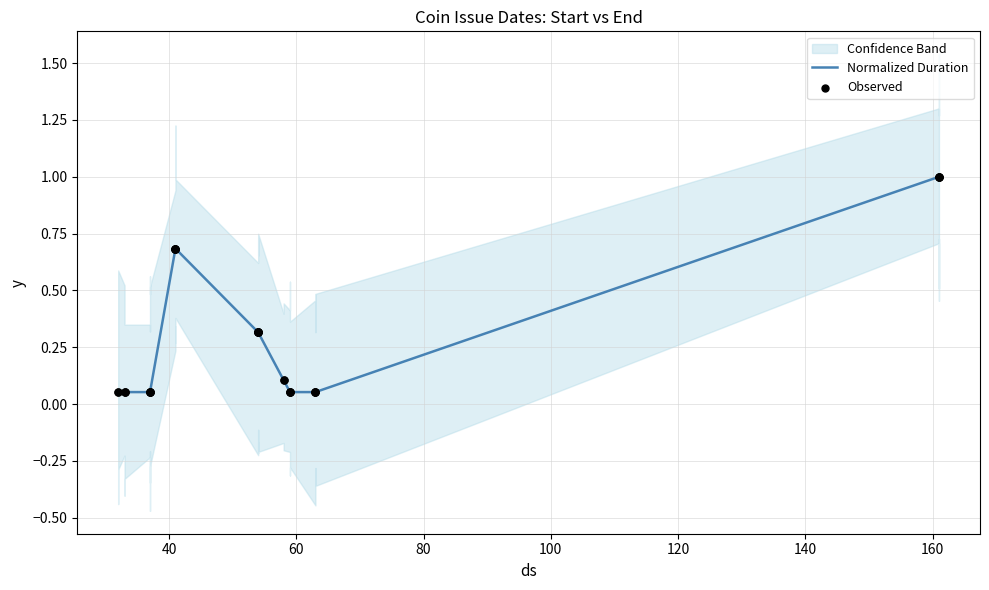

Is the value of Observed at 180 greater than the value of Normalized Duration at 120?

No